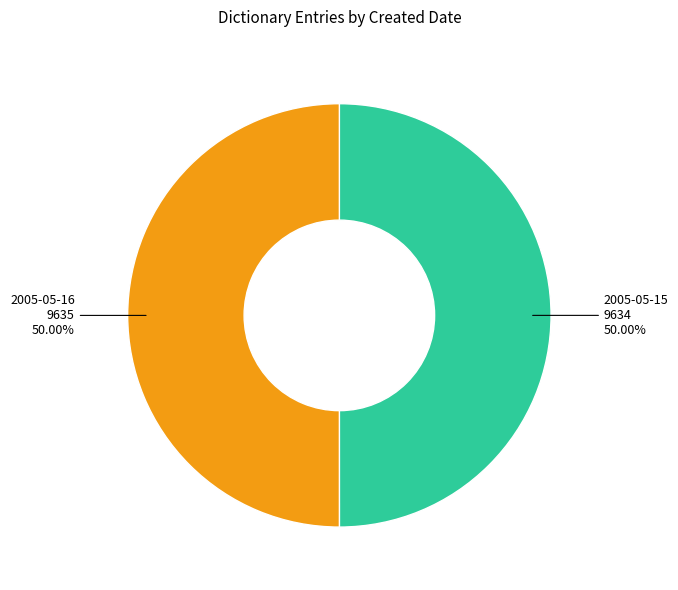

How many slices are in this pie chart?

2